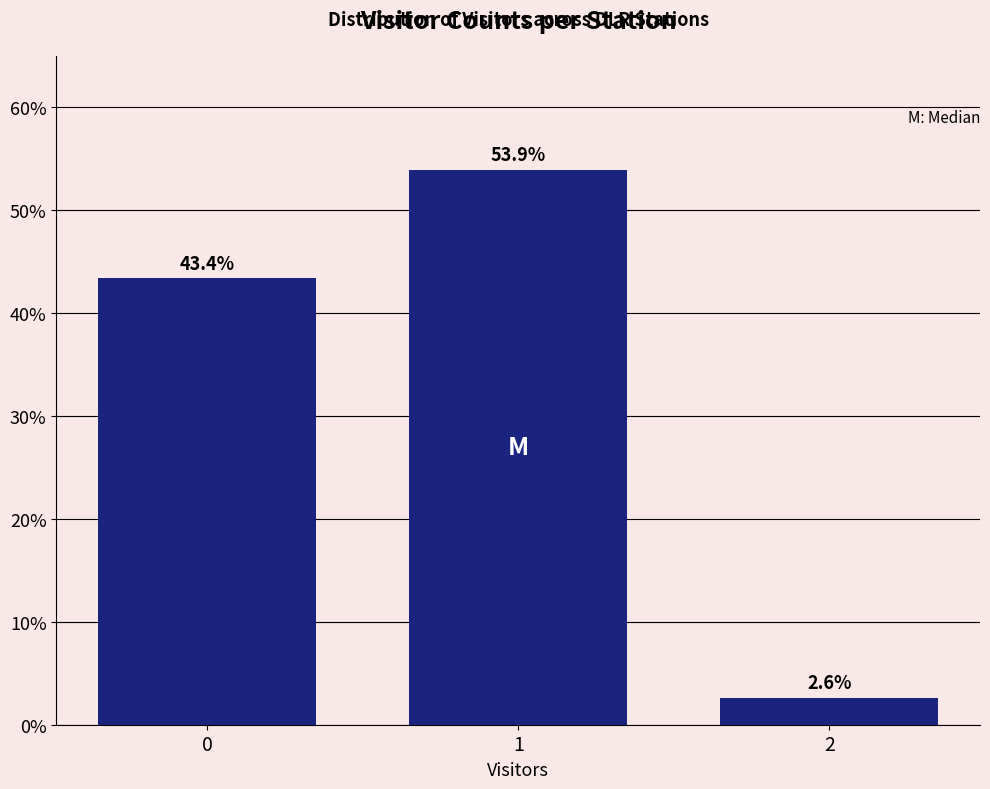

Reading right to left, extract all data points from this chart.

2=2.6	1=53.9	0=43.4